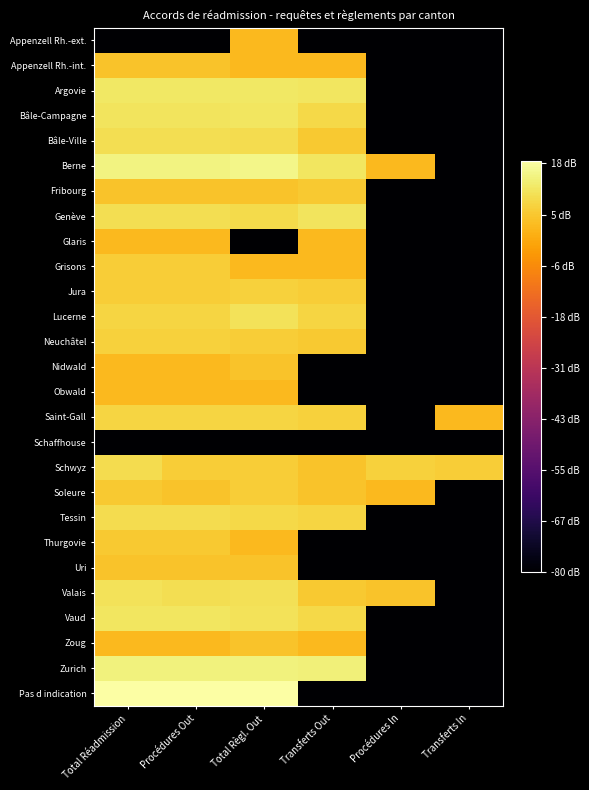

Rank the series by their maximum value, from highest to lowest.

Pas d indication, Berne, Zurich, Argovie, Bâle-Campagne, Vaud, Genève, Lucerne, Valais, Bâle-Ville, Schwyz, Tessin, Saint-Gall, Jura, Neuchâtel, Grisons, Soleure, Fribourg, Thurgovie, Appenzell Rh.-int., Nidwald, Uri, Zoug, Appenzell Rh.-ext., Glaris, Obwald, Schaffhouse